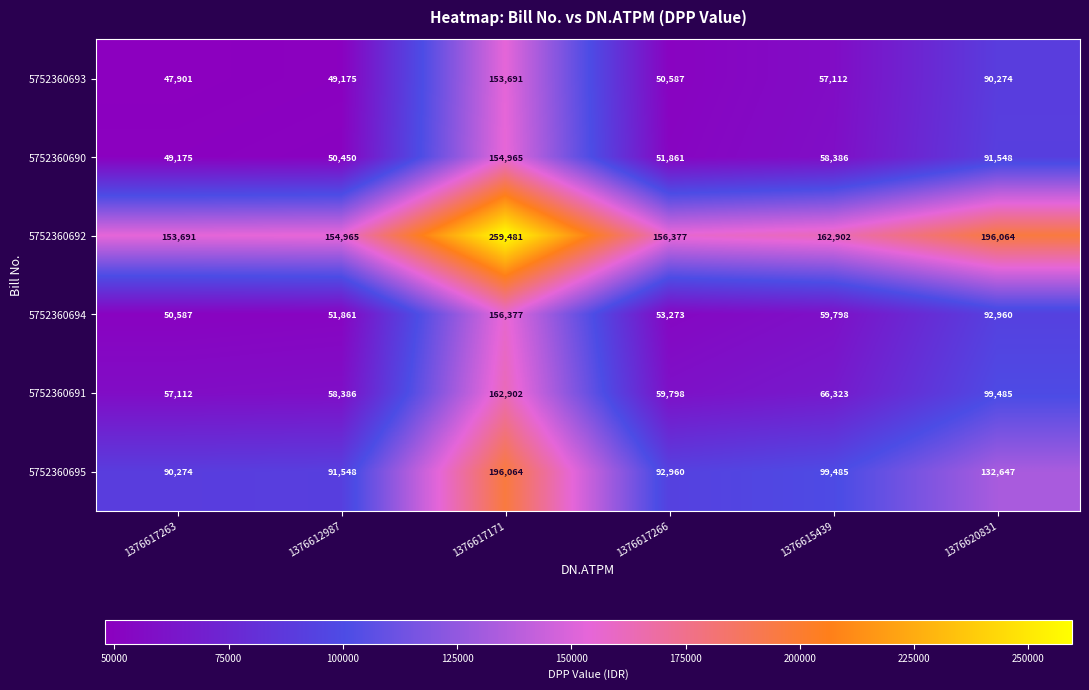

At which category is the sum across all series the highest?

1376617171